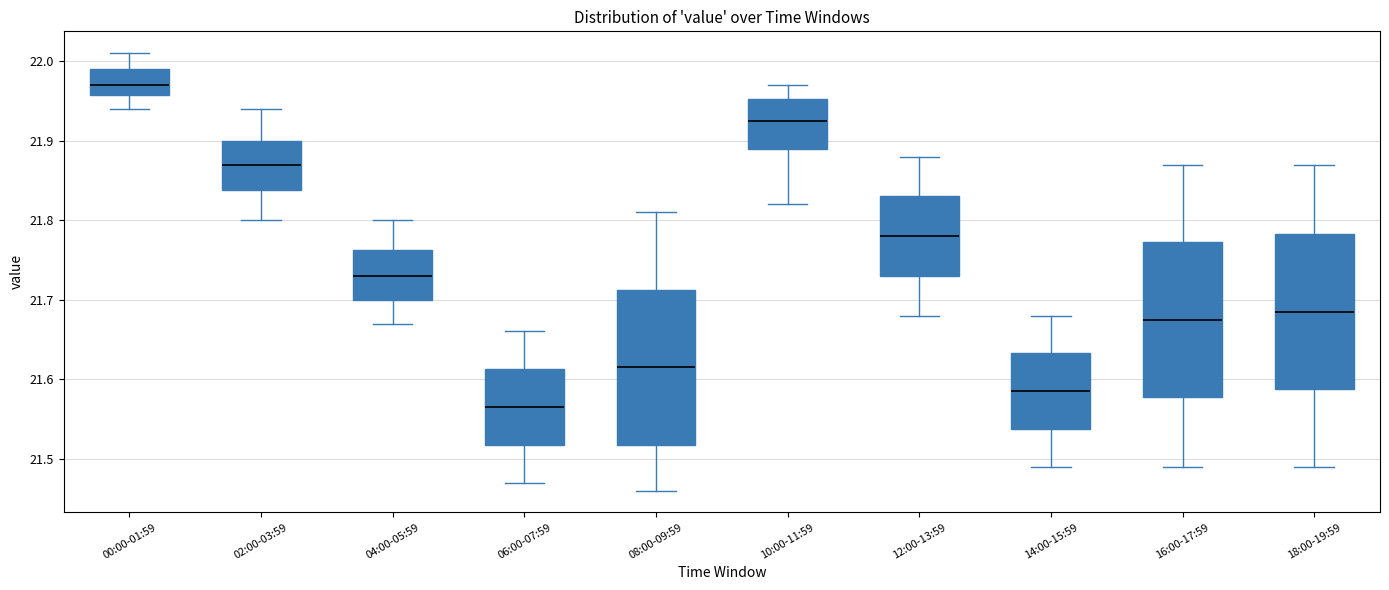

Reading left to right, transcribe this box plot: for each box, give where its median line is, the range the box spans, and where its two whiskers end, as read against the y-axis. The values are not printed on the chart, so give them approximately, as read against the axis.

00:00-01:59: median 21.97, box 21.96 to 21.99, whiskers 21.94 to 22.01
02:00-03:59: median 21.87, box 21.84 to 21.90, whiskers 21.80 to 21.94
04:00-05:59: median 21.73, box 21.70 to 21.76, whiskers 21.67 to 21.80
06:00-07:59: median 21.57, box 21.52 to 21.61, whiskers 21.47 to 21.66
08:00-09:59: median 21.62, box 21.52 to 21.71, whiskers 21.46 to 21.81
10:00-11:59: median 21.93, box 21.89 to 21.95, whiskers 21.82 to 21.97
12:00-13:59: median 21.78, box 21.73 to 21.83, whiskers 21.68 to 21.88
14:00-15:59: median 21.59, box 21.54 to 21.63, whiskers 21.49 to 21.68
16:00-17:59: median 21.68, box 21.58 to 21.77, whiskers 21.49 to 21.87
18:00-19:59: median 21.69, box 21.59 to 21.78, whiskers 21.49 to 21.87